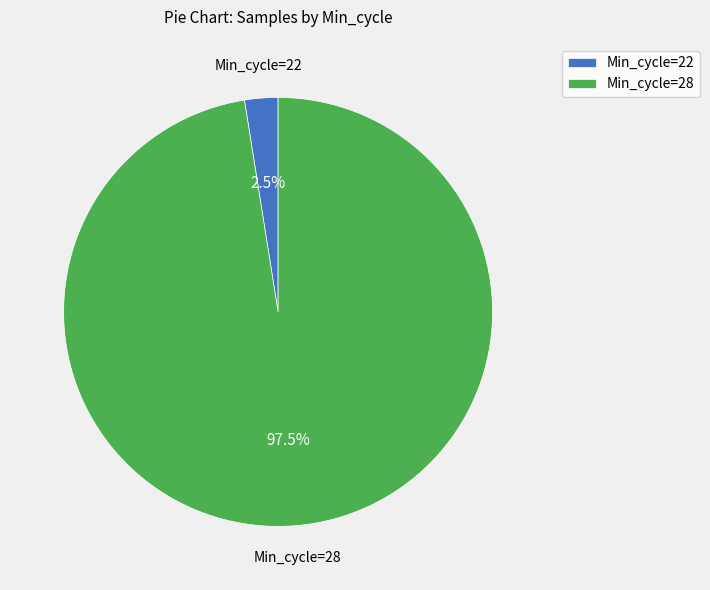

Does any single category account for the majority?

Yes